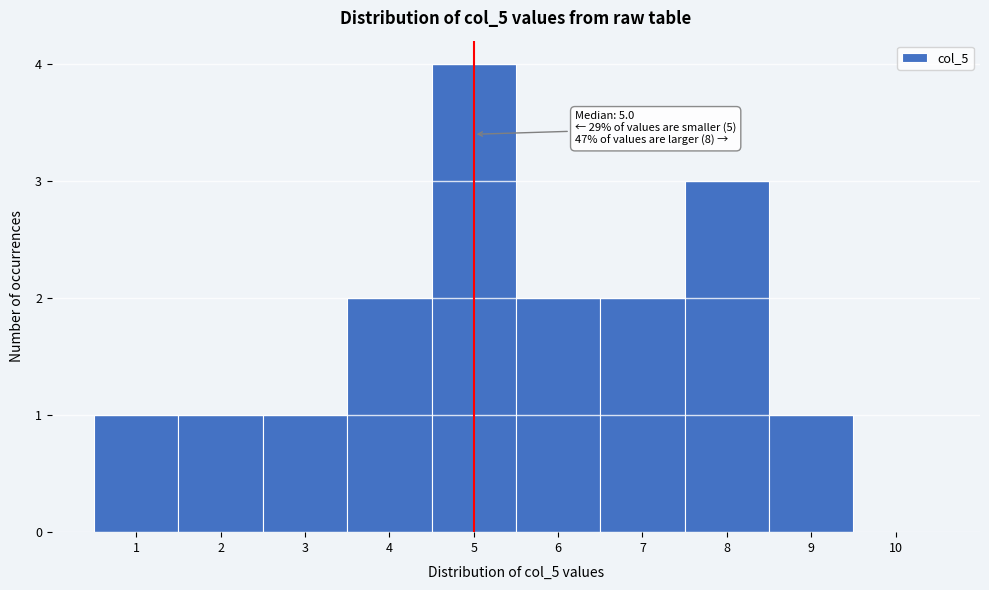

Which range on the x-axis has the tallest bar?

4.5 to 5.5